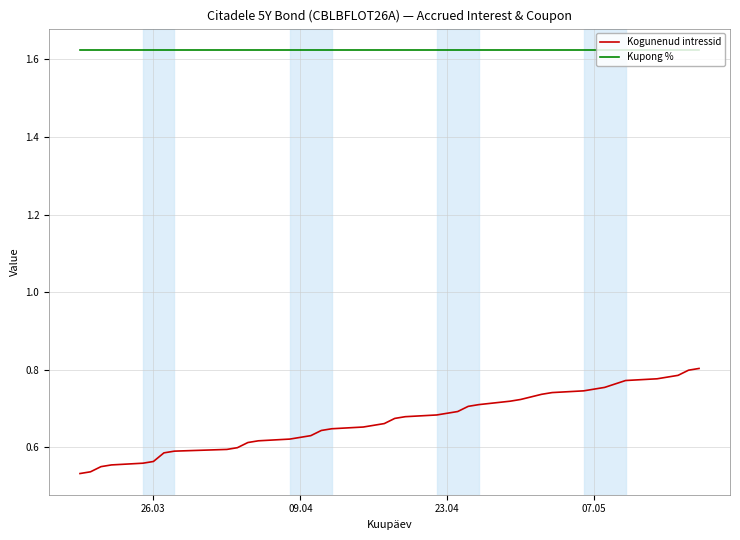

What is the difference between the maximum and minimum values in the Kogunenud intressid series?

0.3